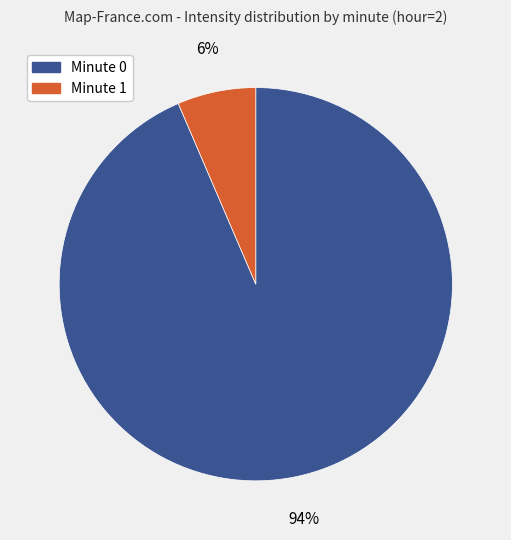

To the nearest percent, what is the average slice percentage?

50%